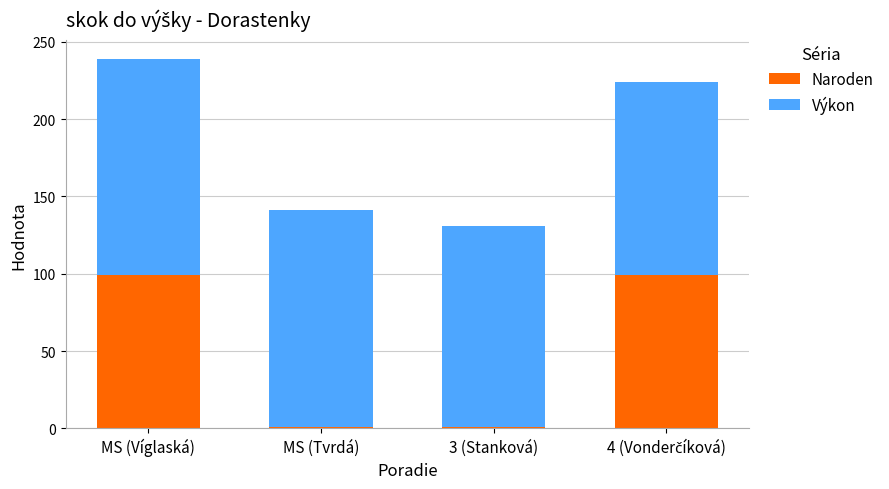

What is the maximum value for Naroden?

99